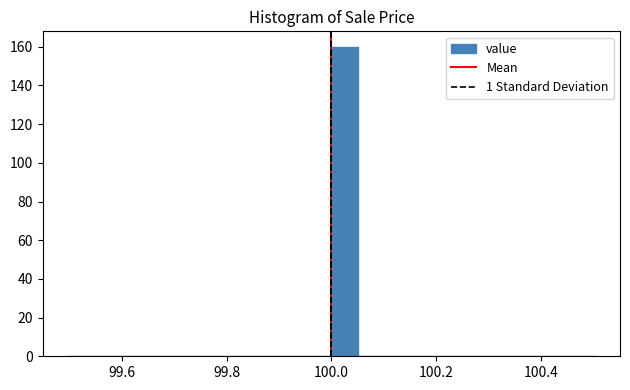

Around what value on the x-axis is the tallest bar? Give the approximate position of its centre, as read against the axis.

100.02